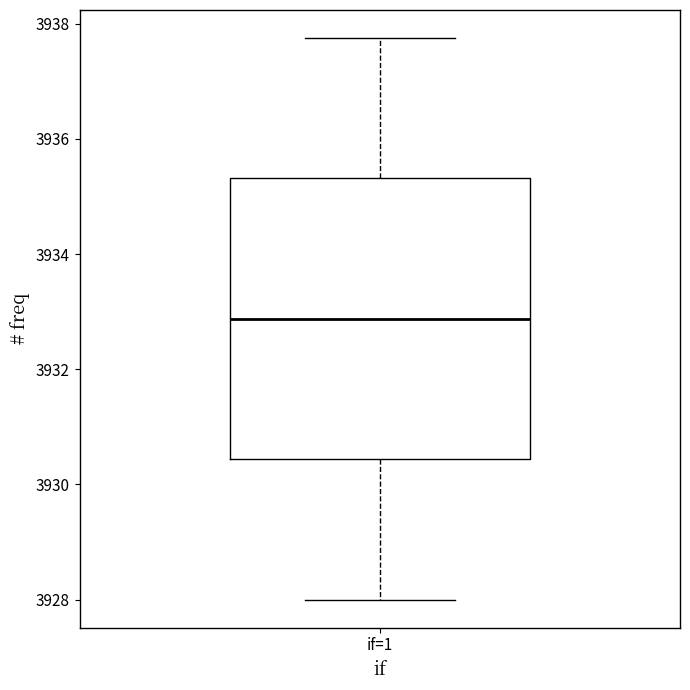

Transcribe this box plot: give where the median line is, the range the box spans, and where the two whiskers end, as read against the y-axis. The values are not printed on the chart, so give them approximately, as read against the axis.

median 3932.8, box 3930.4 to 3935.4, whiskers 3928.0 to 3937.8